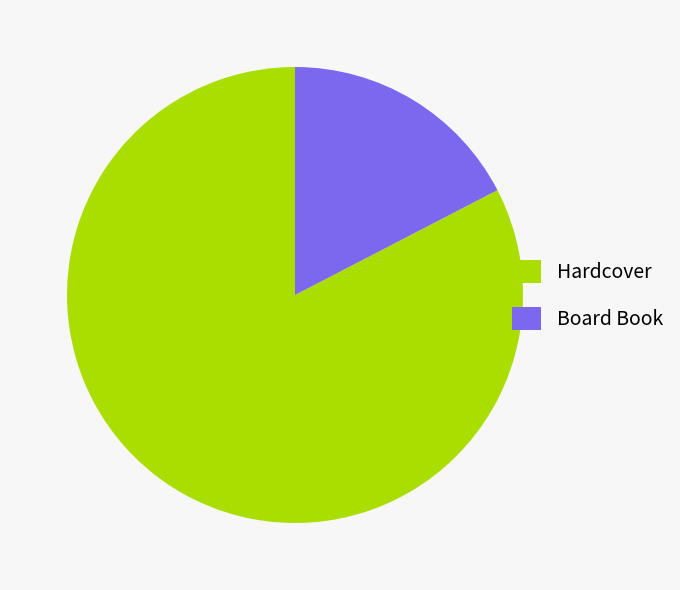

Rank the categories by value from highest to lowest.

Hardcover, Board Book